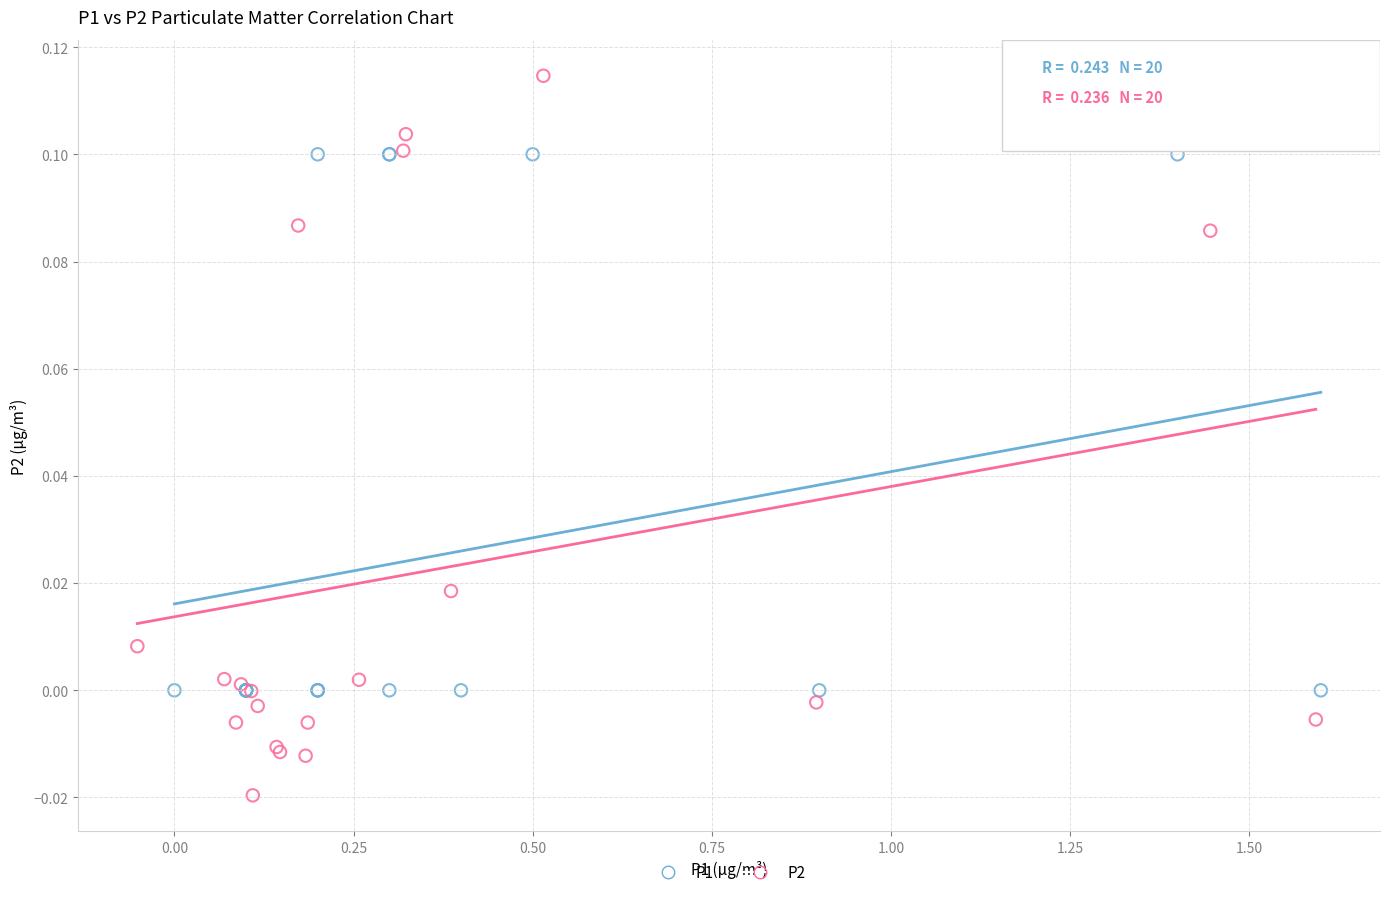

Which series contains the lowest Y value?

P2